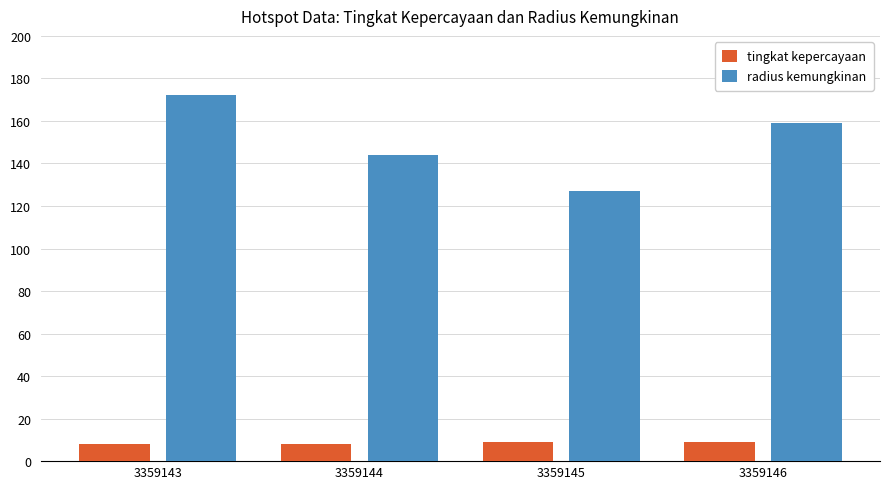

At how many categories does at least one series exceed 132?

3